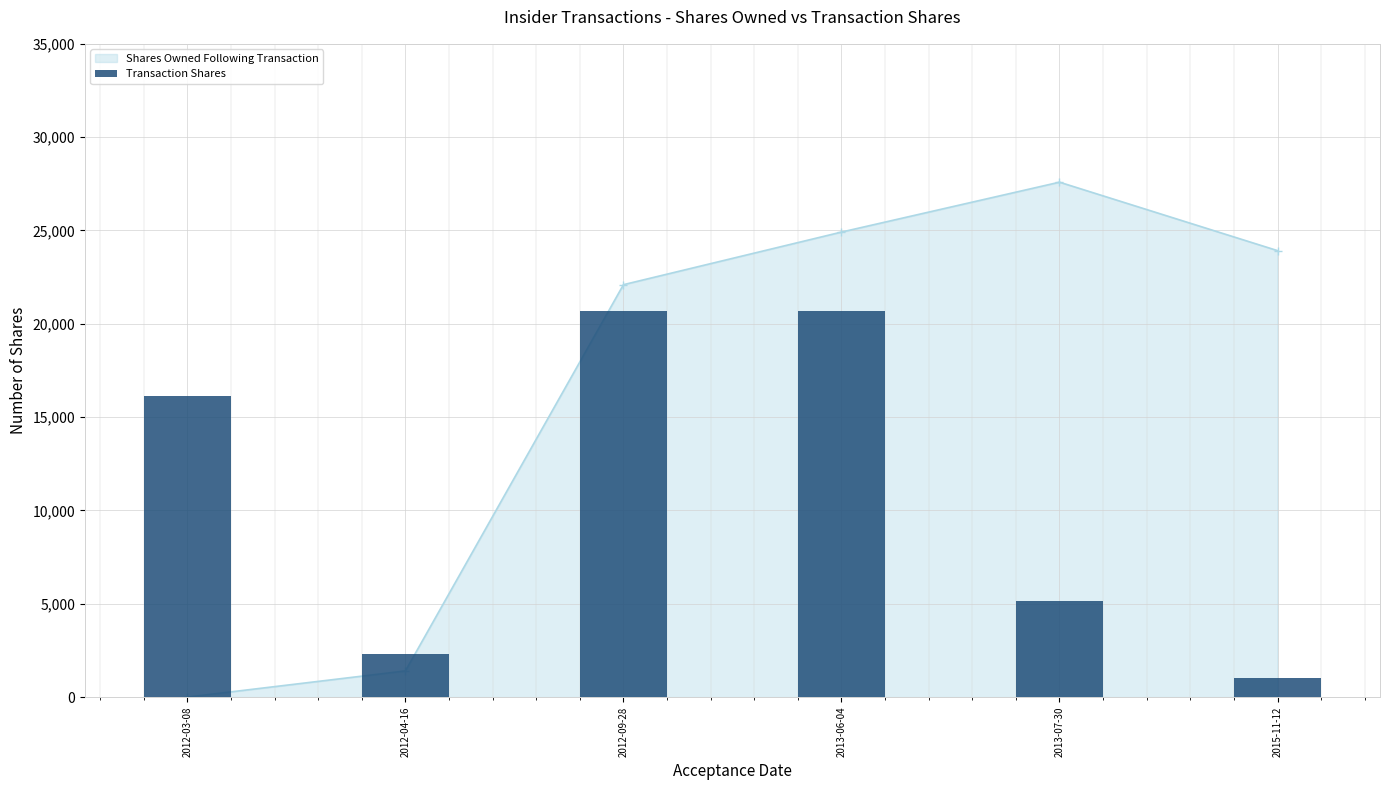

Reading left to right, transcribe all the data shown in this chart.

2012-03-08=16120	2012-04-16=2313	2012-09-28=20694	2013-06-04=20694	2013-07-30=5173	2015-11-12=1000